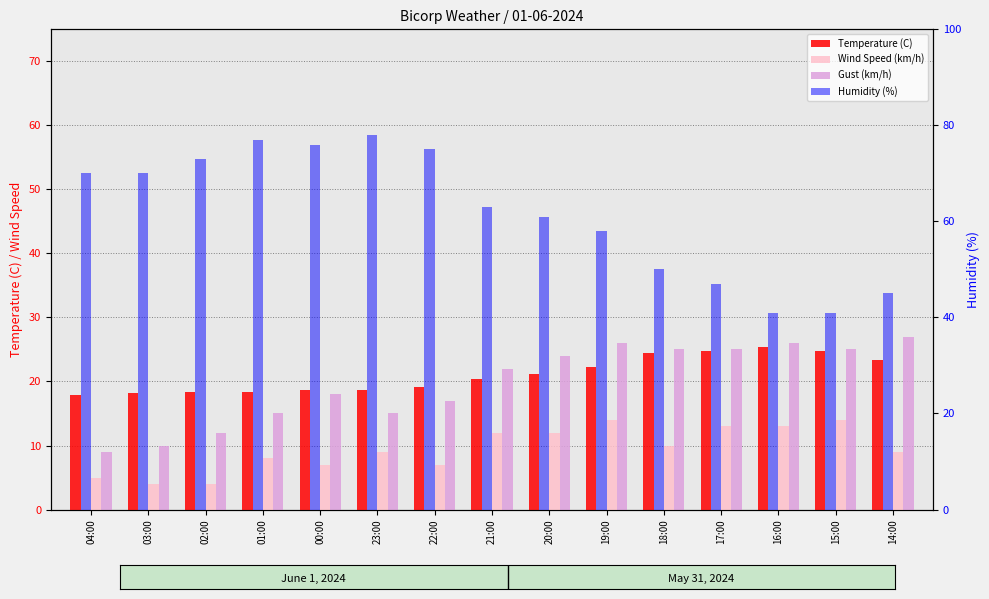

What is the label of the 4th bar from the left?

01:00